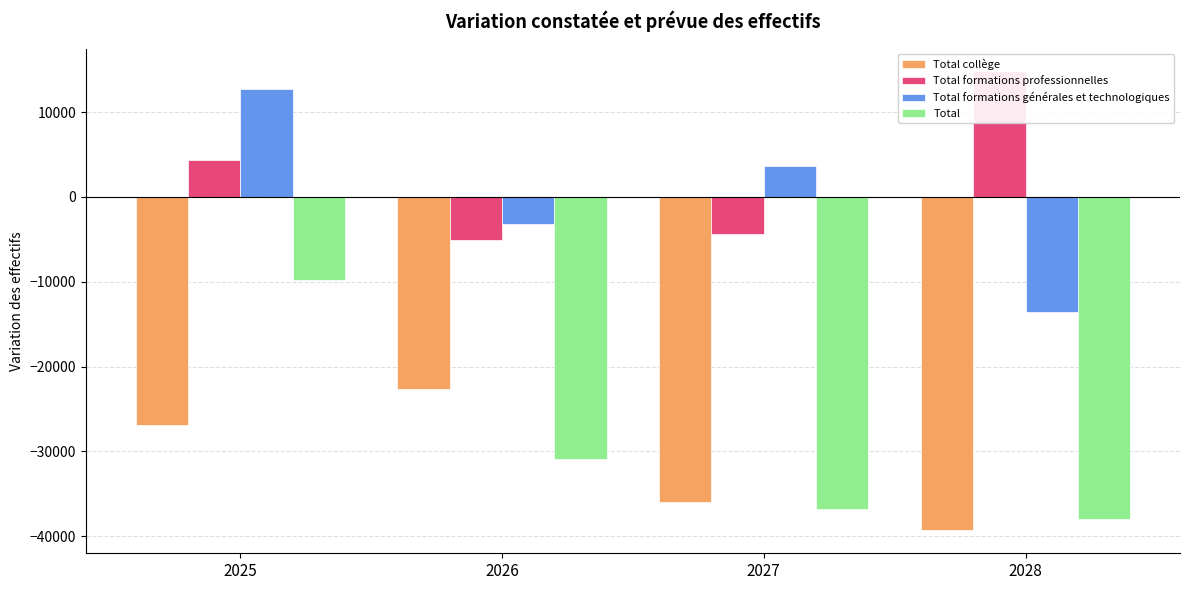

Which has a higher value, 2026 or 2027?

2026